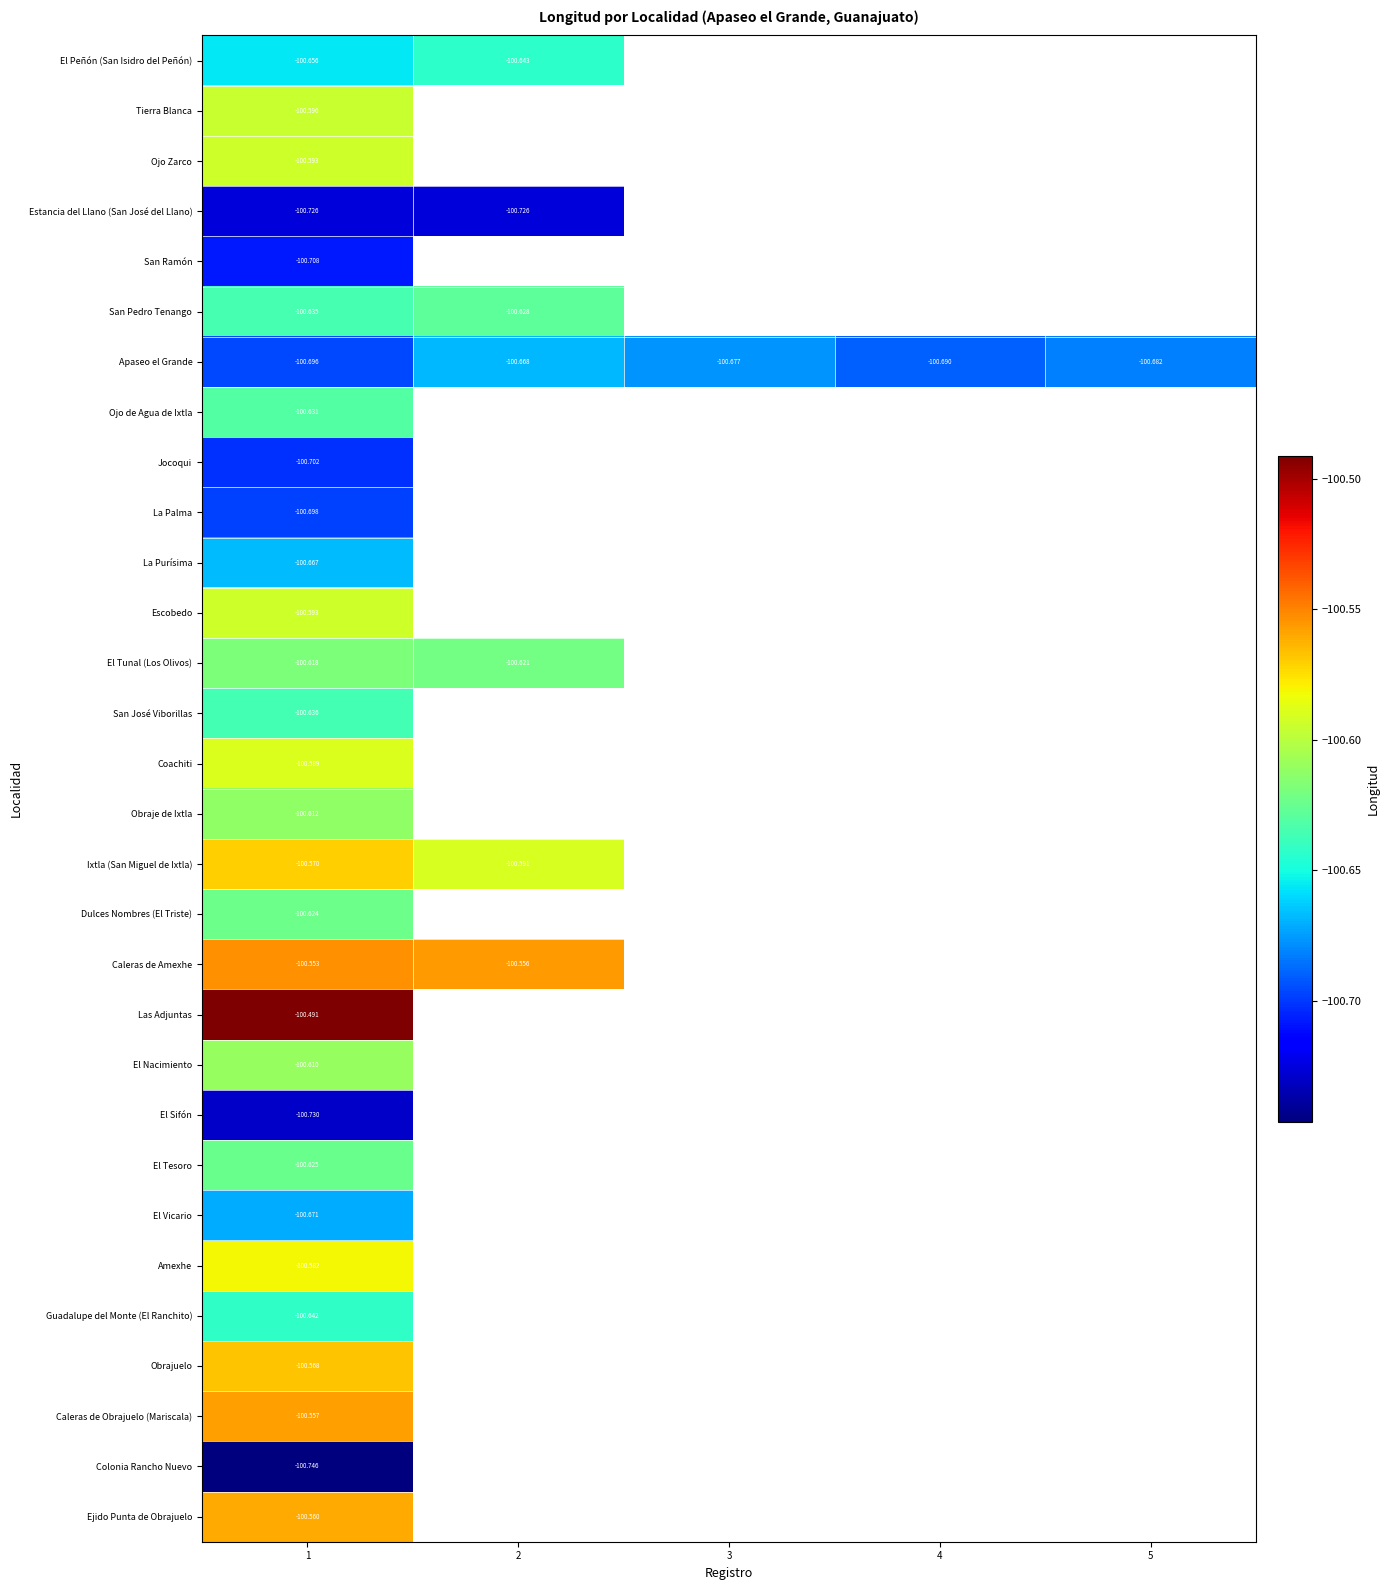

Which series has the largest range (max minus min)?

Apaseo el Grande